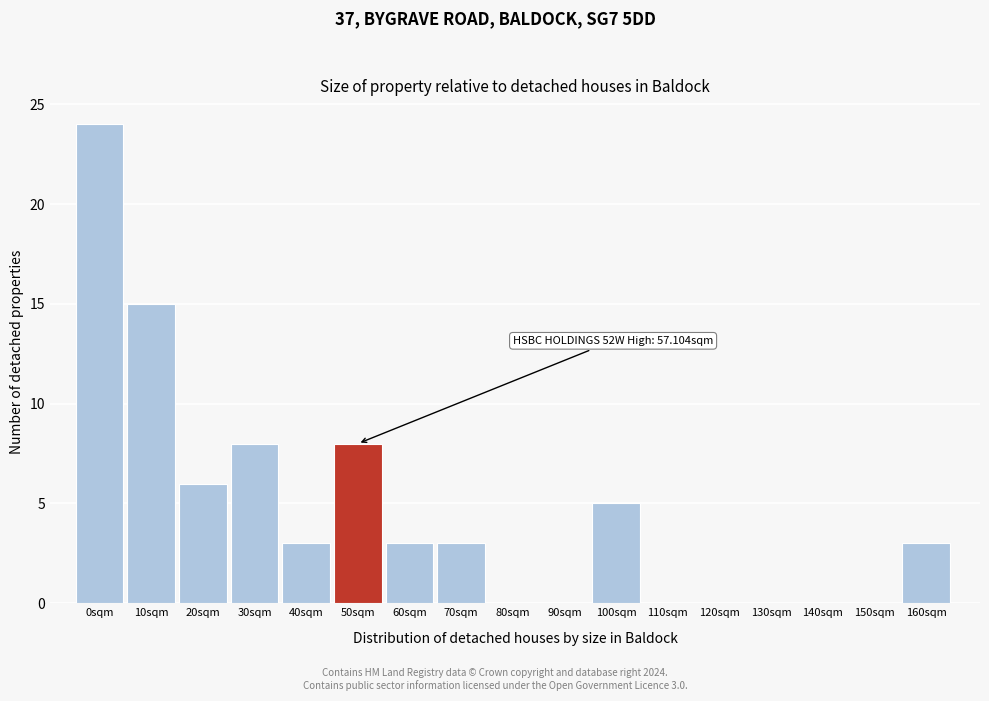

Reading left to right, what are all the values shown in this chart?

0sqm=24	10sqm=15	20sqm=6	30sqm=8	40sqm=3	50sqm=8	60sqm=3	70sqm=3	80sqm=0	90sqm=0	100sqm=5	110sqm=0	120sqm=0	130sqm=0	140sqm=0	150sqm=0	160sqm=3